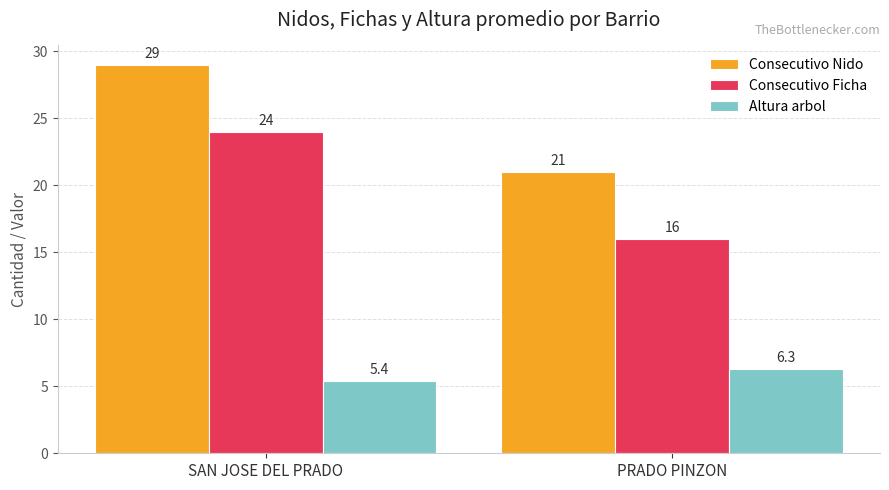

What is the difference between the maximum and minimum values in the Consecutivo Nido series?

8.0